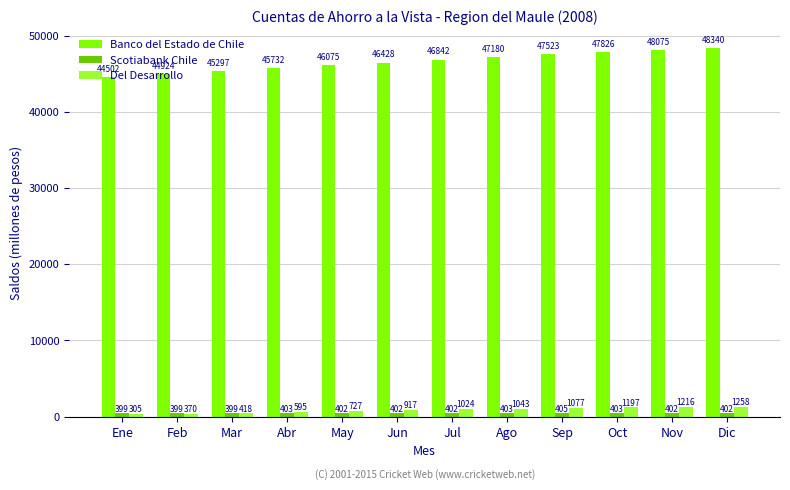

How many bars are there in total?

36